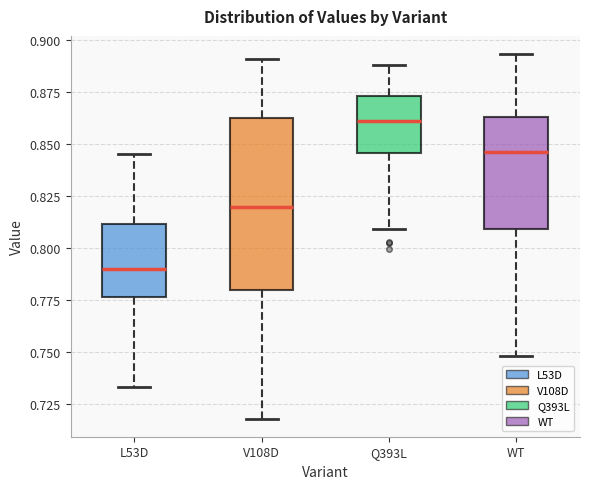

Reading left to right, read every box against the y-axis: the position of its median line, the range the box covers, and the ends of its whiskers. The values are not printed on the chart, so give them approximately, as read against the axis.

L53D: median 0.790, box 0.775 to 0.810, whiskers 0.735 to 0.845
V108D: median 0.820, box 0.780 to 0.865, whiskers 0.720 to 0.890
Q393L: median 0.860, box 0.845 to 0.875, whiskers 0.810 to 0.890
WT: median 0.845, box 0.810 to 0.865, whiskers 0.750 to 0.895